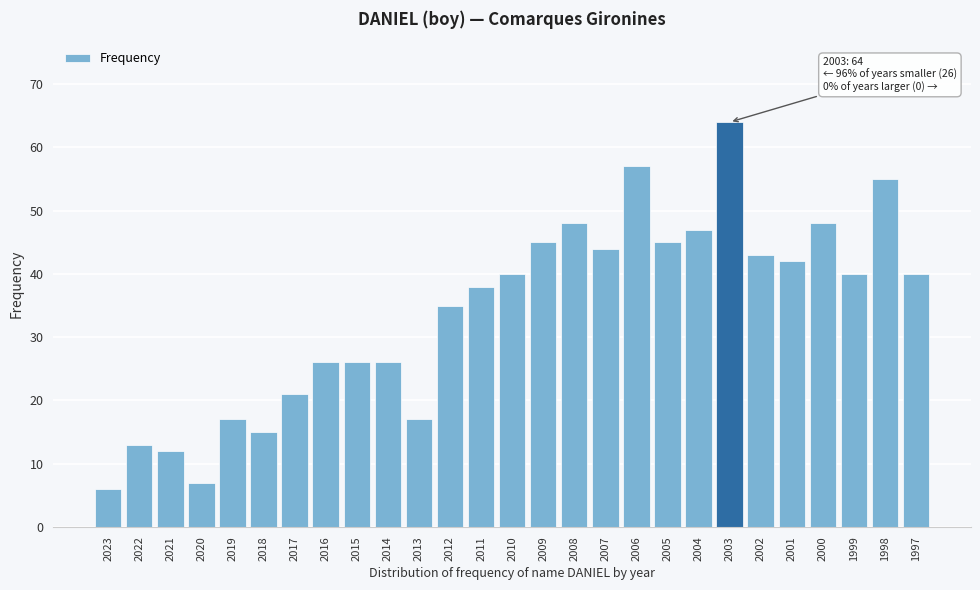

Reading left to right, list all the values displayed in this chart.

6	13	12	7	17	15	21	26	26	26	17	35	38	40	45	48	44	57	45	47	64	43	42	48	40	55	40